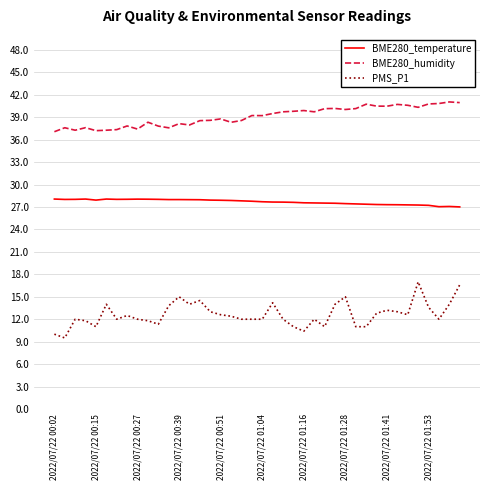

Does the chart display data point markers on the line(s)?

No